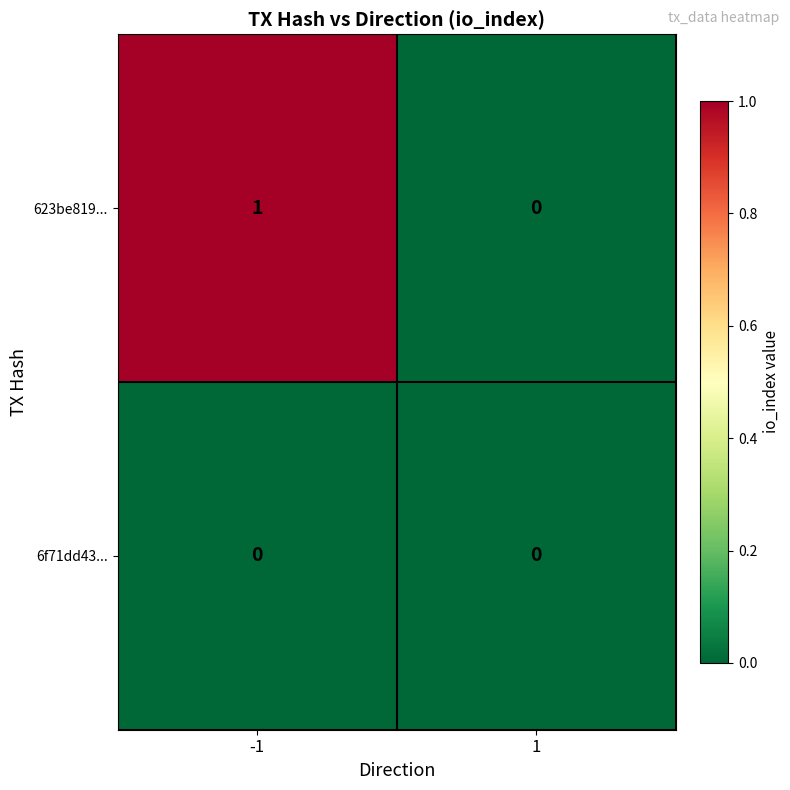

List the series in order of their peak value, highest first.

623be819..., 6f71dd43...